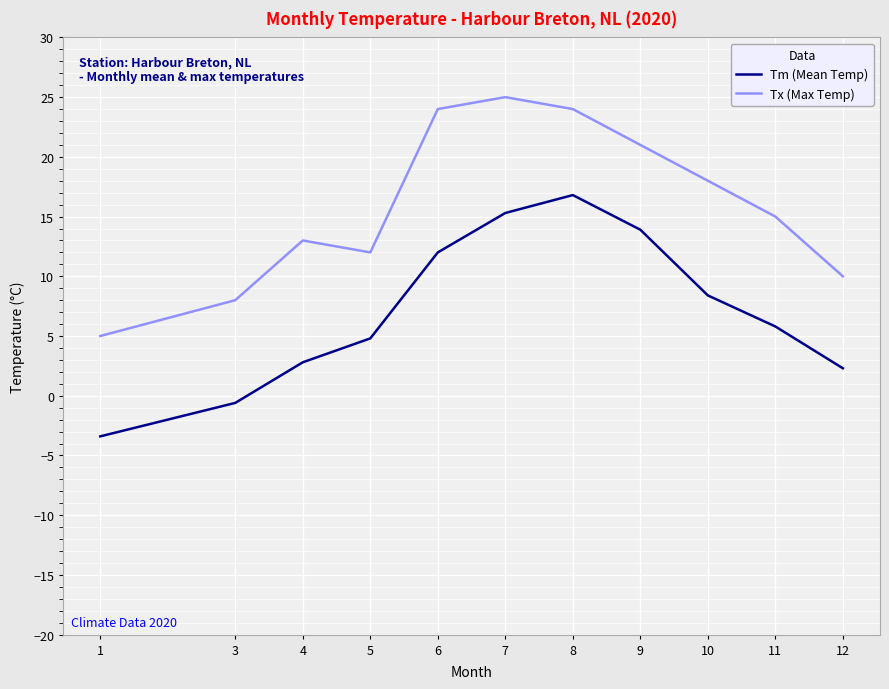

Reading left to right, transcribe all the data shown in this chart.

Tm (Mean Temp): -3.4	-0.6	2.8	4.8	12.0	15.3	16.8	13.9	8.4	5.8	2.3
Tx (Max Temp): 5.0	8.0	13.0	12.0	24.0	25.0	24.0	21.0	18.0	15.0	10.0